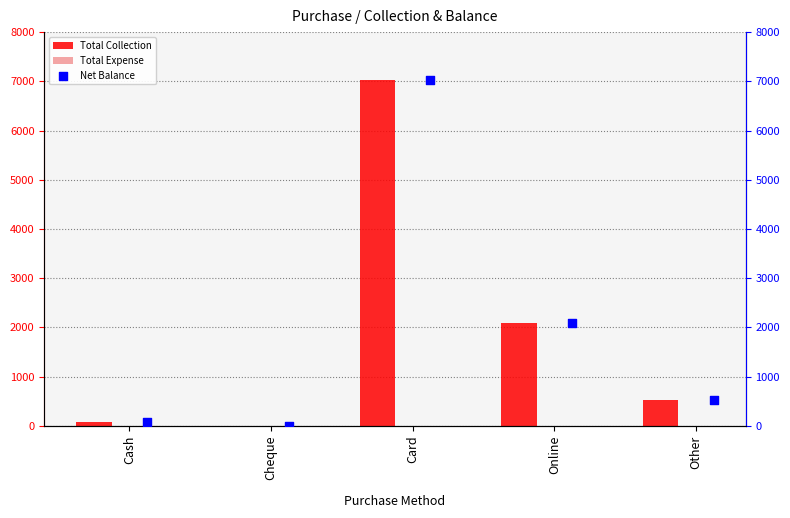

What are all the series names shown in the legend?

Total Collection, Total Expense, Net Balance